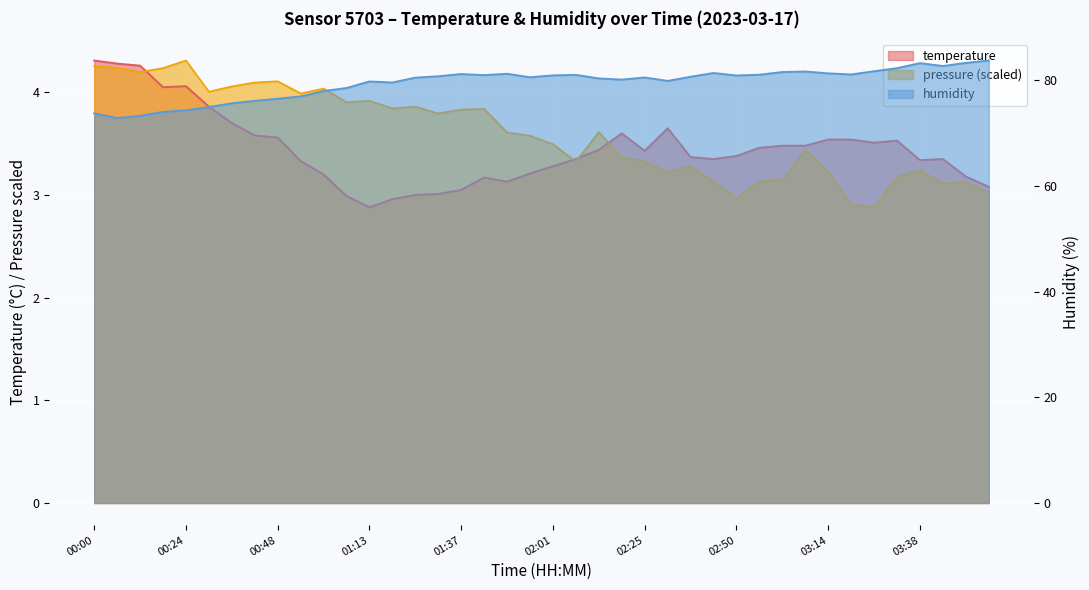

Between 02:37 and 01:01, which is larger?

02:37